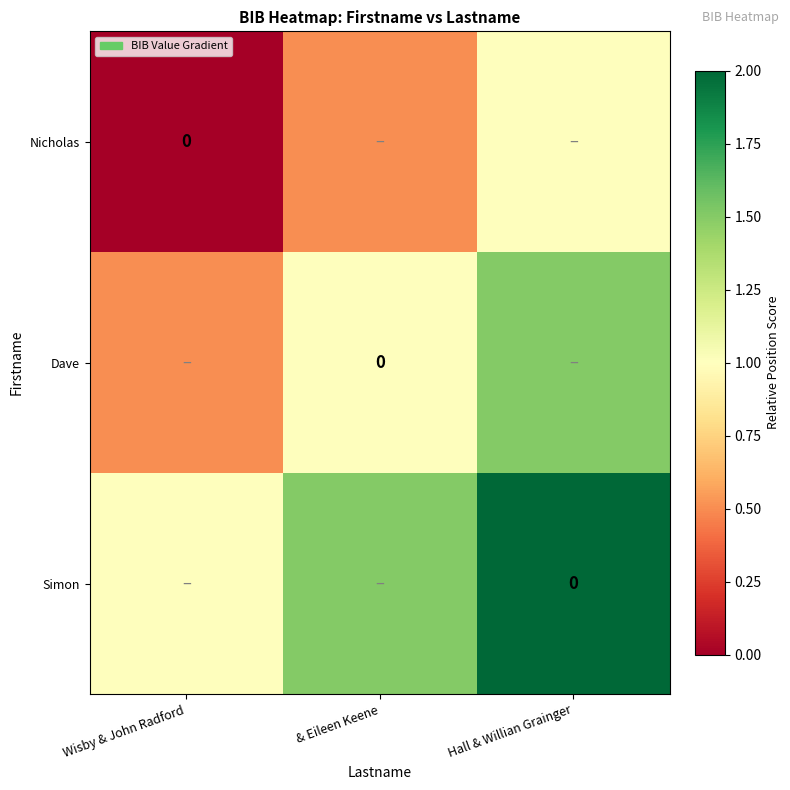

Rank the series at & Eileen Keene from lowest to highest value.

Nicholas, Dave, Simon